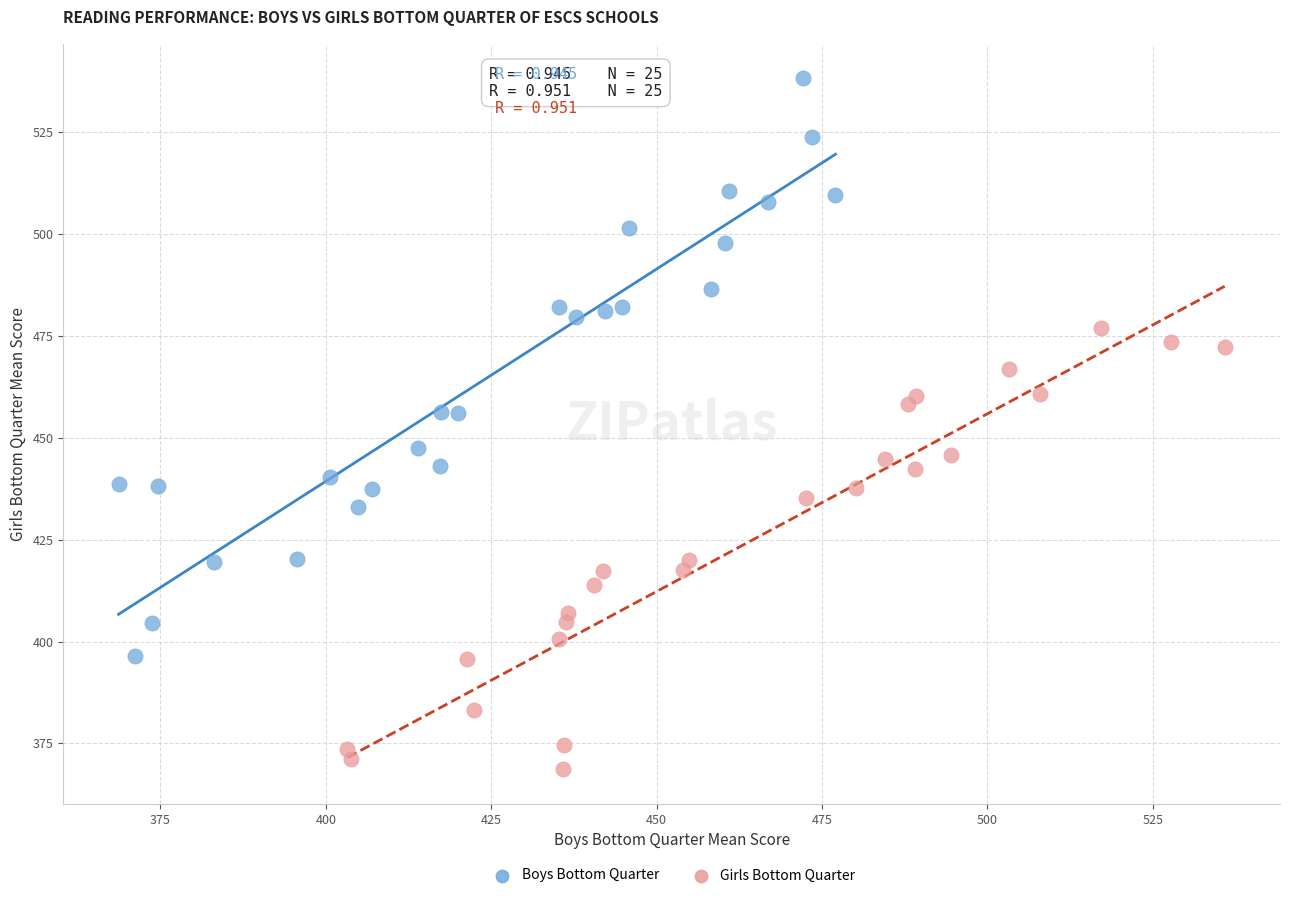

Which series has the largest Y range (max minus min)?

Boys Bottom Quarter